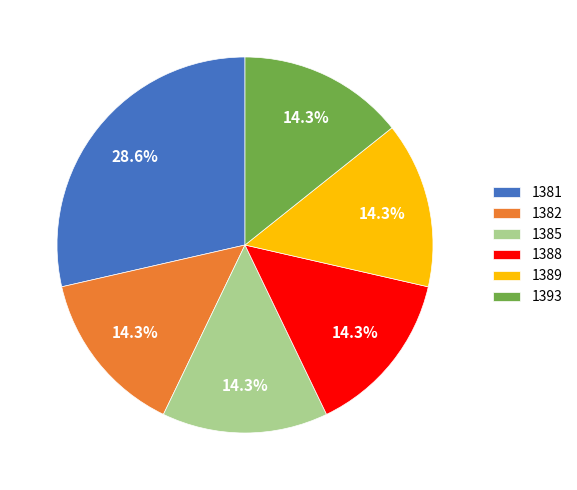

Combined, what portion of the pie is 1393 and 1388?

28.6%